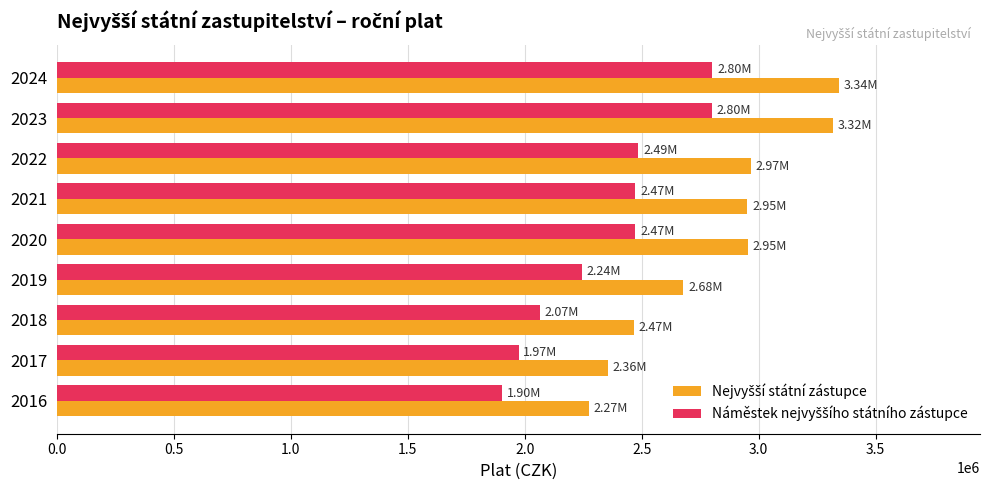

What is the spread (max minus min) of values at 2021?

478800